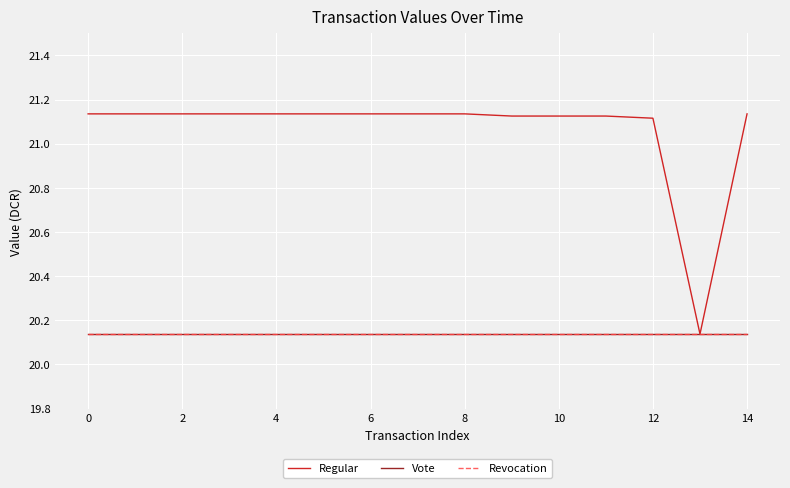

True or false: Vote and Revocation cross at least once.

False